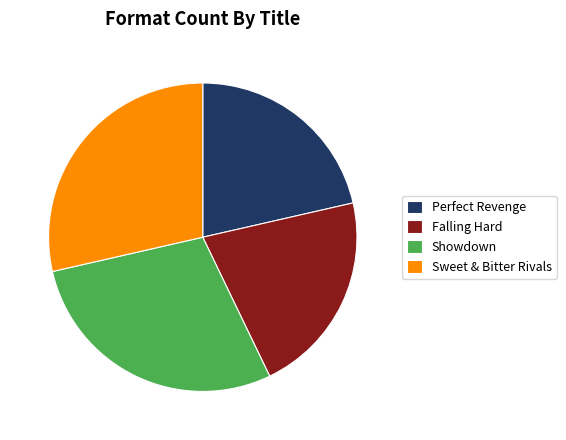

Does Perfect Revenge account for over 50% of the chart?

No